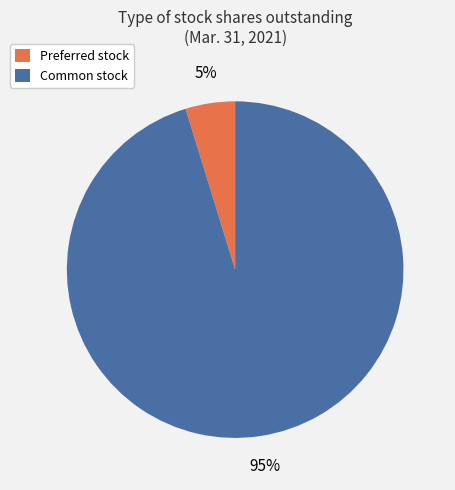

To the nearest percent, what is the difference between the largest and smallest slice percentages?

90%